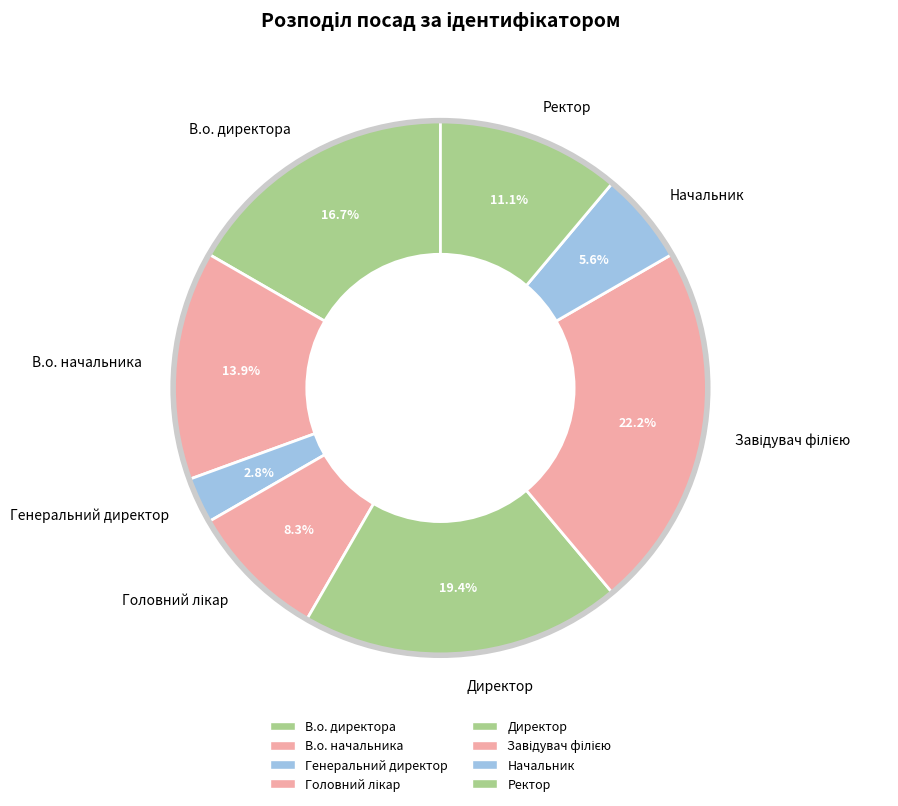

Approximately how many times larger is the value at Ректор compared to Начальник?

2.0